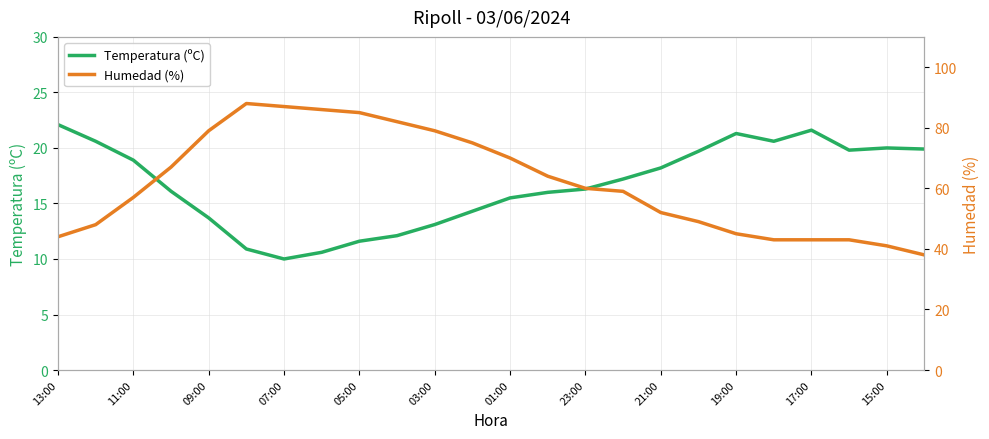

The Temperatura (ºC) series shows 18.9 at 11:00. True or false?

True